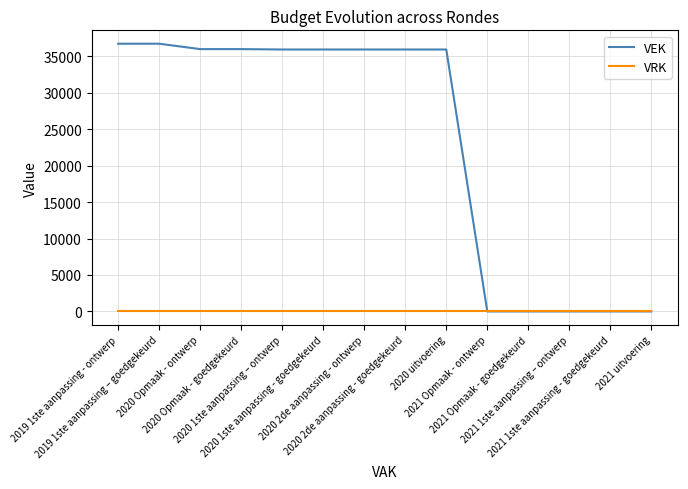

The value of VEK at 2021 1ste aanpassing - goedgekeurd is 0. True or false?

True